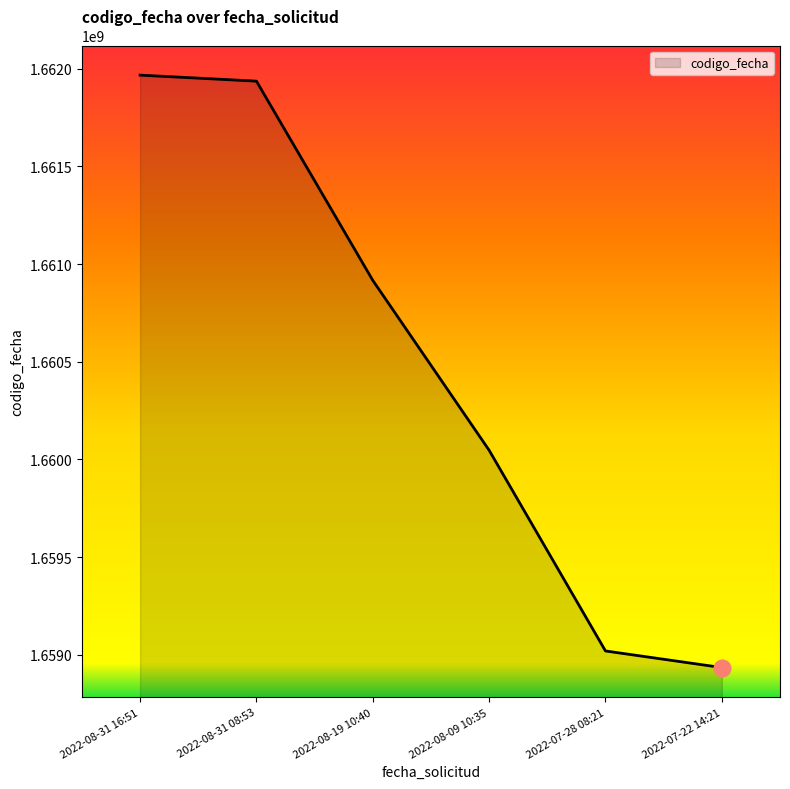

The chart shows a value of 493509441 at 2022-07-22 14:21. True or false?

False